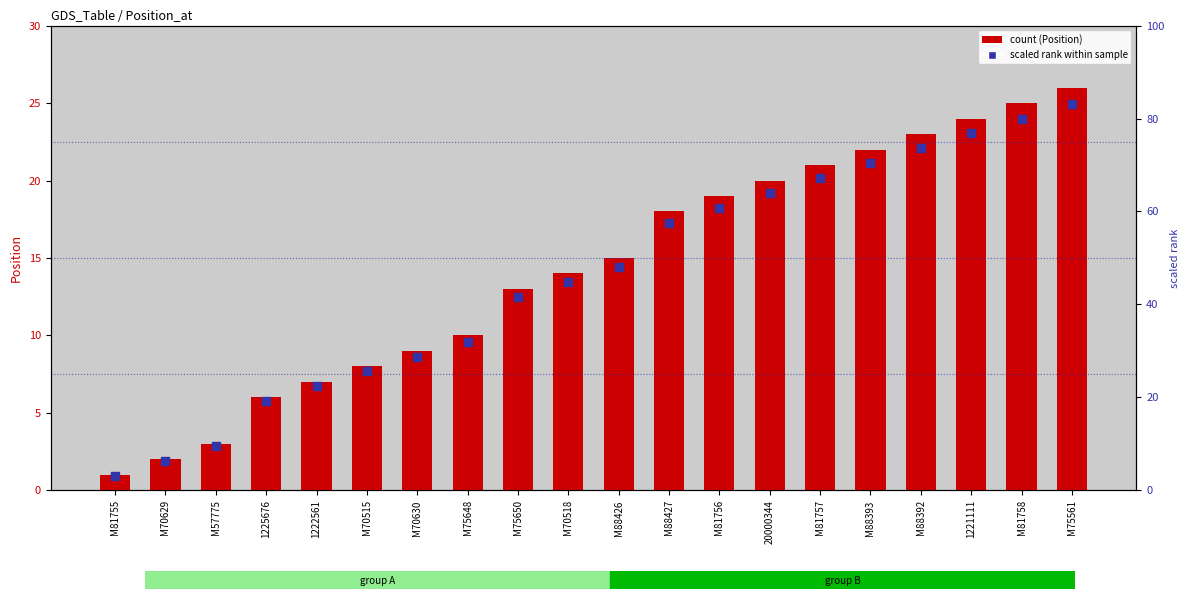

Which series has the largest Y range (max minus min)?

scaled rank